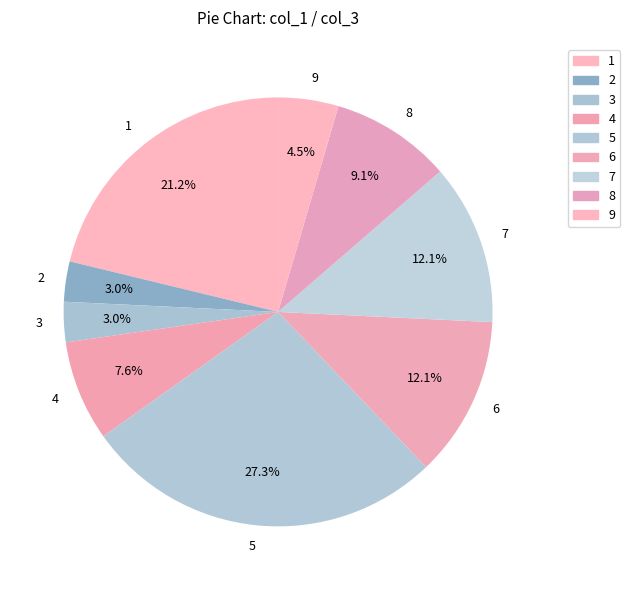

Which category has the biggest portion of the pie?

5